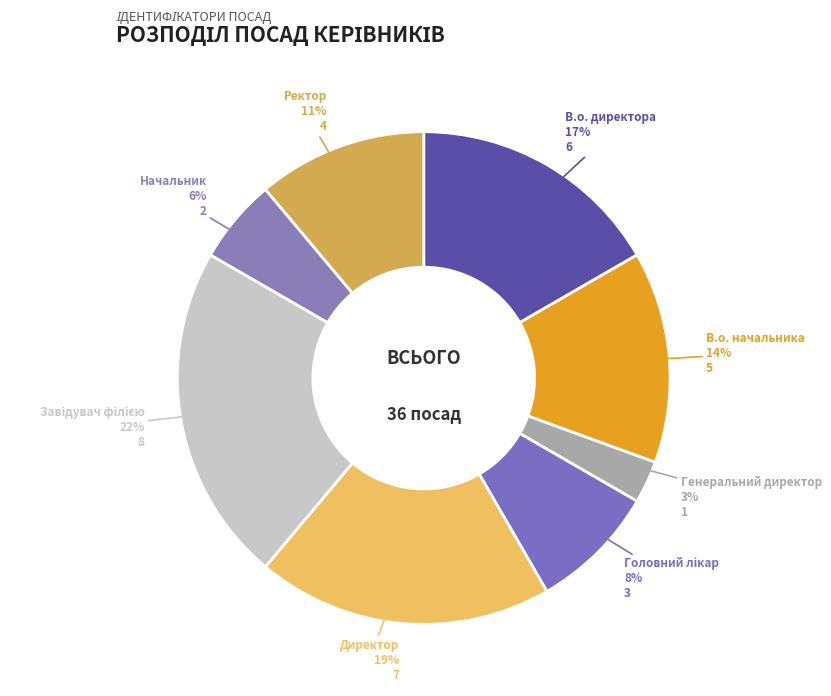

Does any single category account for the majority?

No